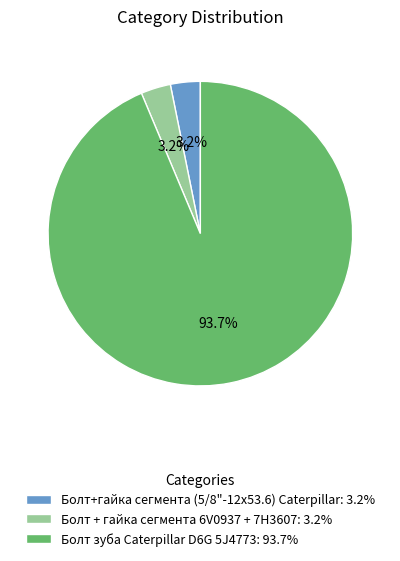

Does Болт+гайка сегмента (5/8"-12х53.6) Caterpillar: 3.2% account for over 50% of the chart?

No